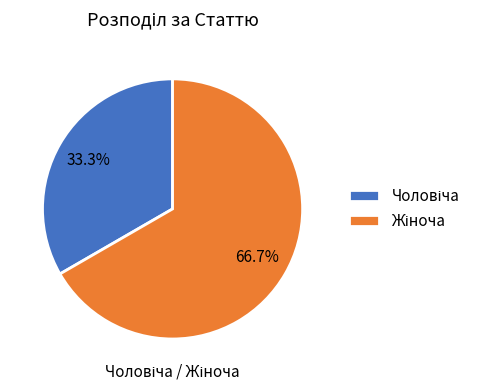

Which slice is the largest?

Жіноча